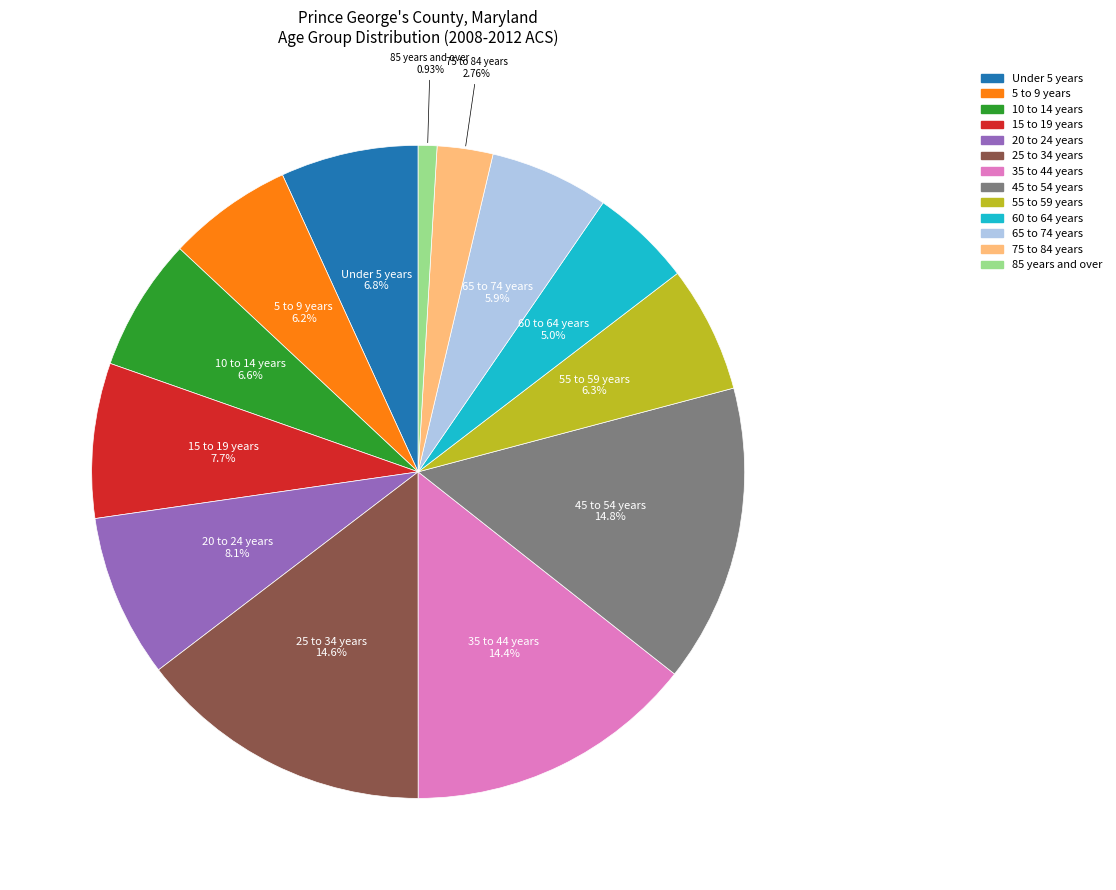

The 45 to 54 years slice represents 20% of the pie. True or false?

False